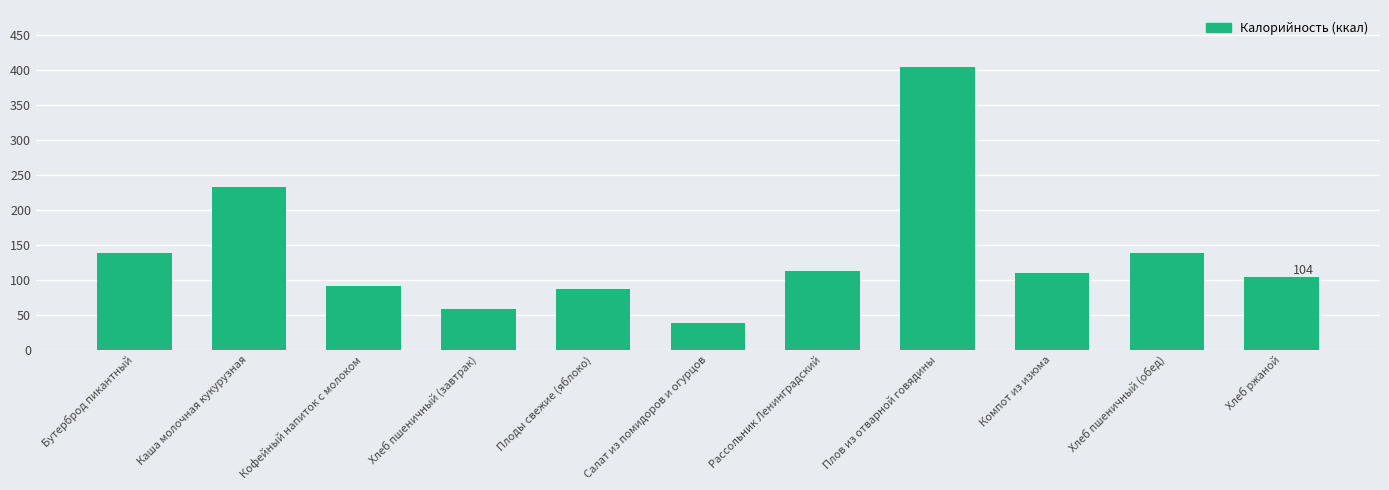

What is the label of the 11th bar from the right?

Бутерброд пикантный